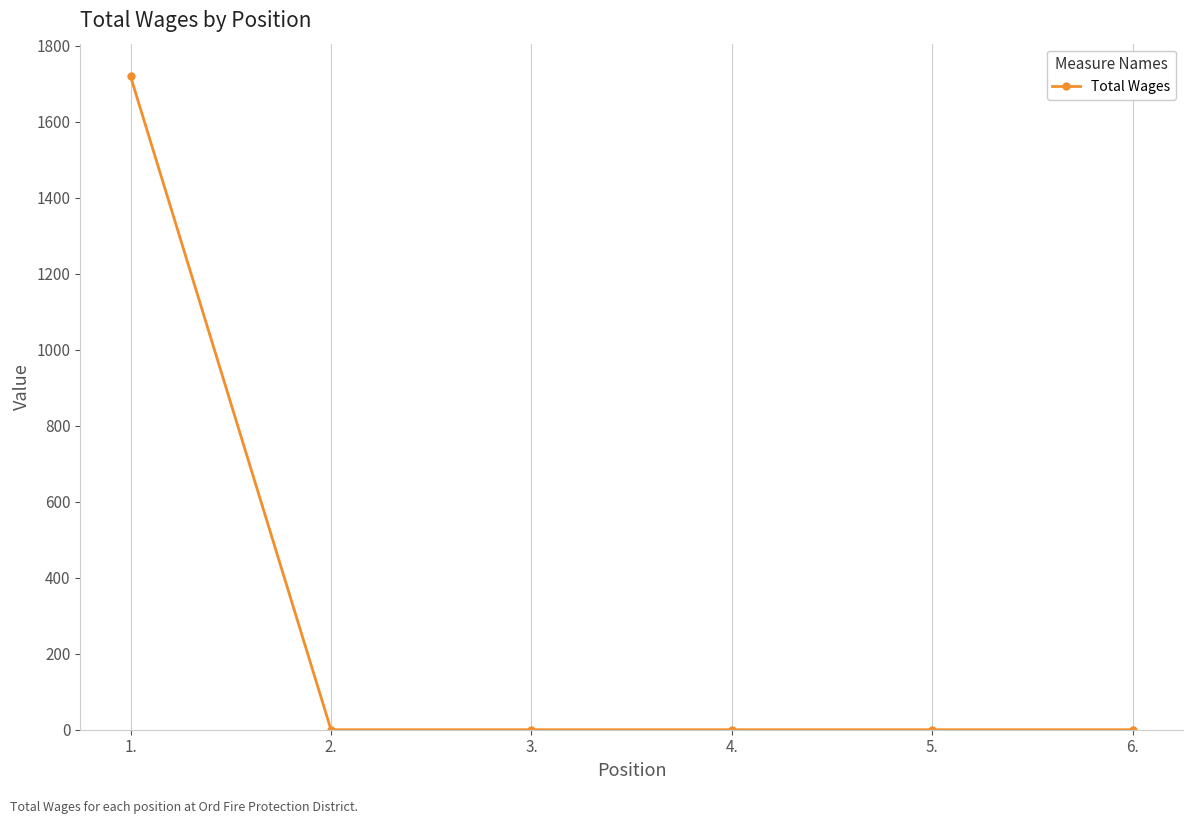

True or false: the data shows 0 at 3..

True